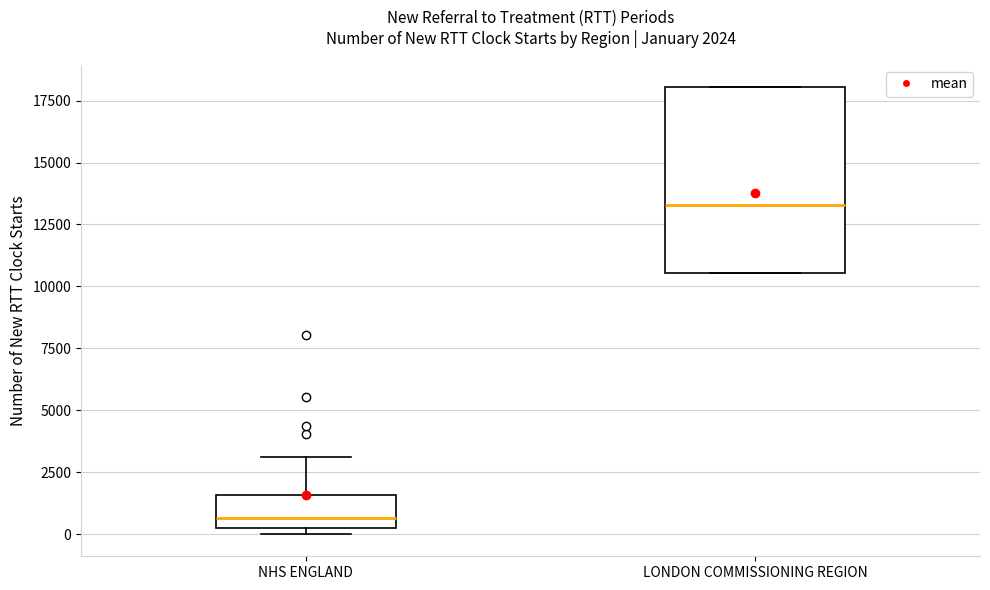

Which box's median line is the lowest?

NHS ENGLAND